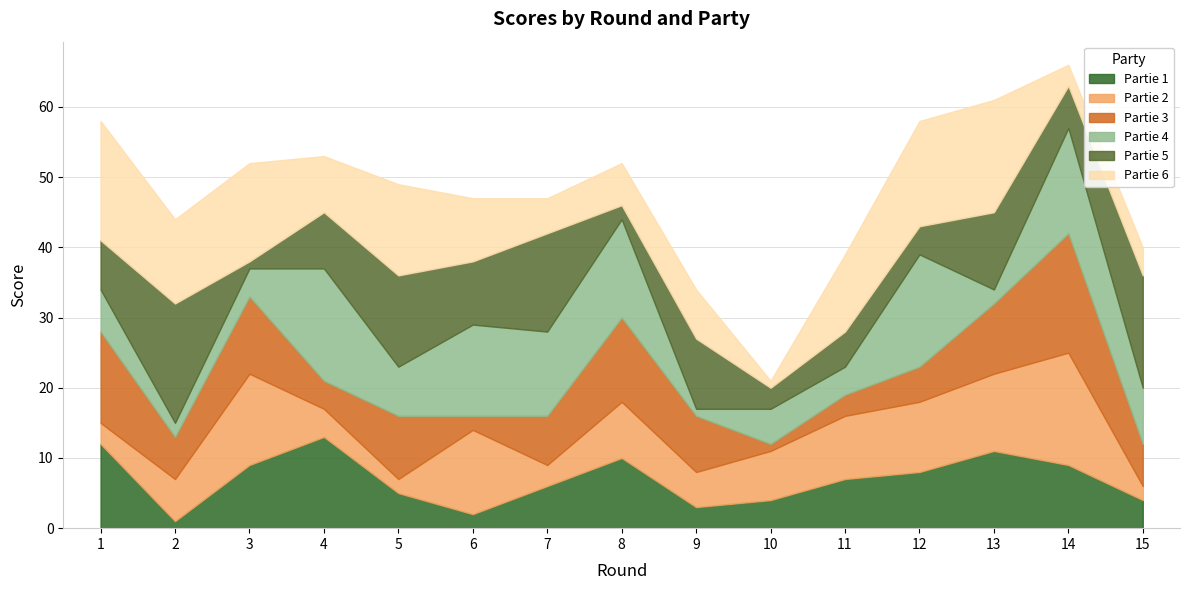

What is the value of the Partie 3 point at the 2nd from the left?

6